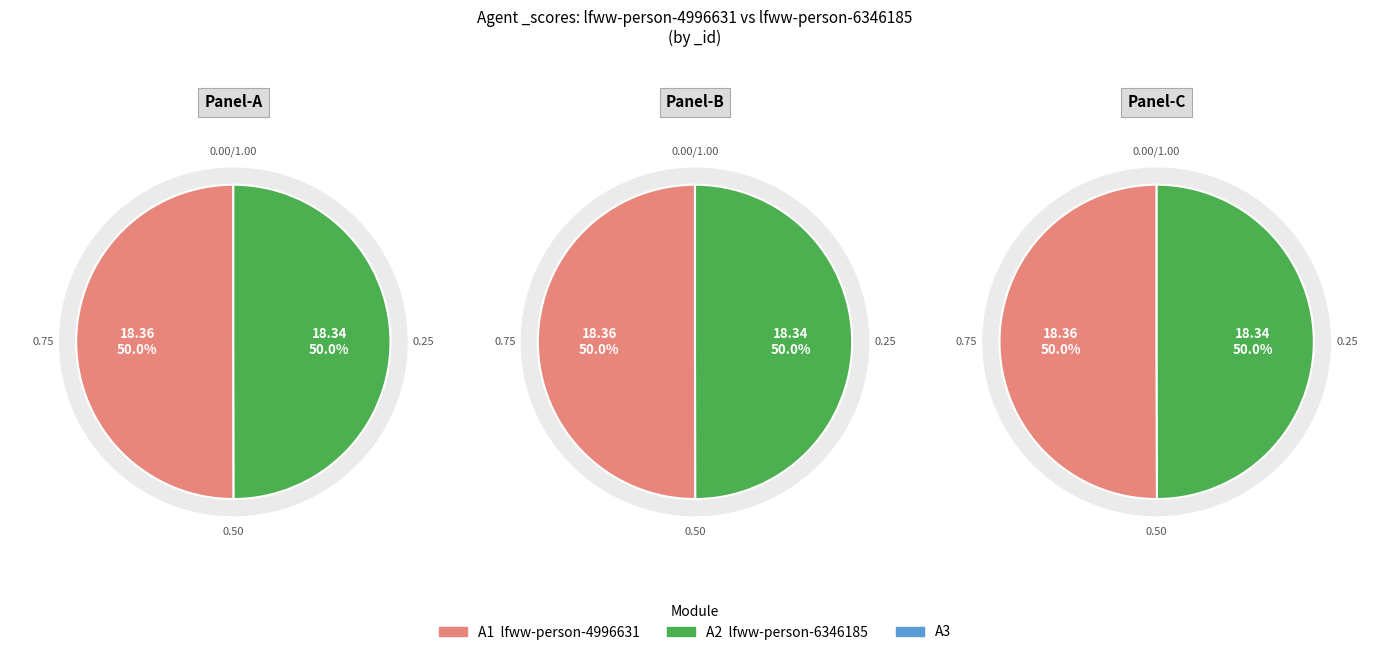

Which category has the biggest portion of the pie?

lfww-person-4996631